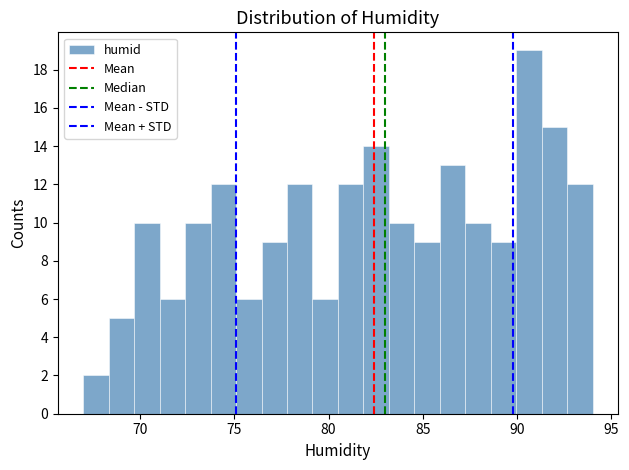

Around what value on the x-axis is the tallest bar? Give the approximate position of its centre, as read against the axis.

90.5